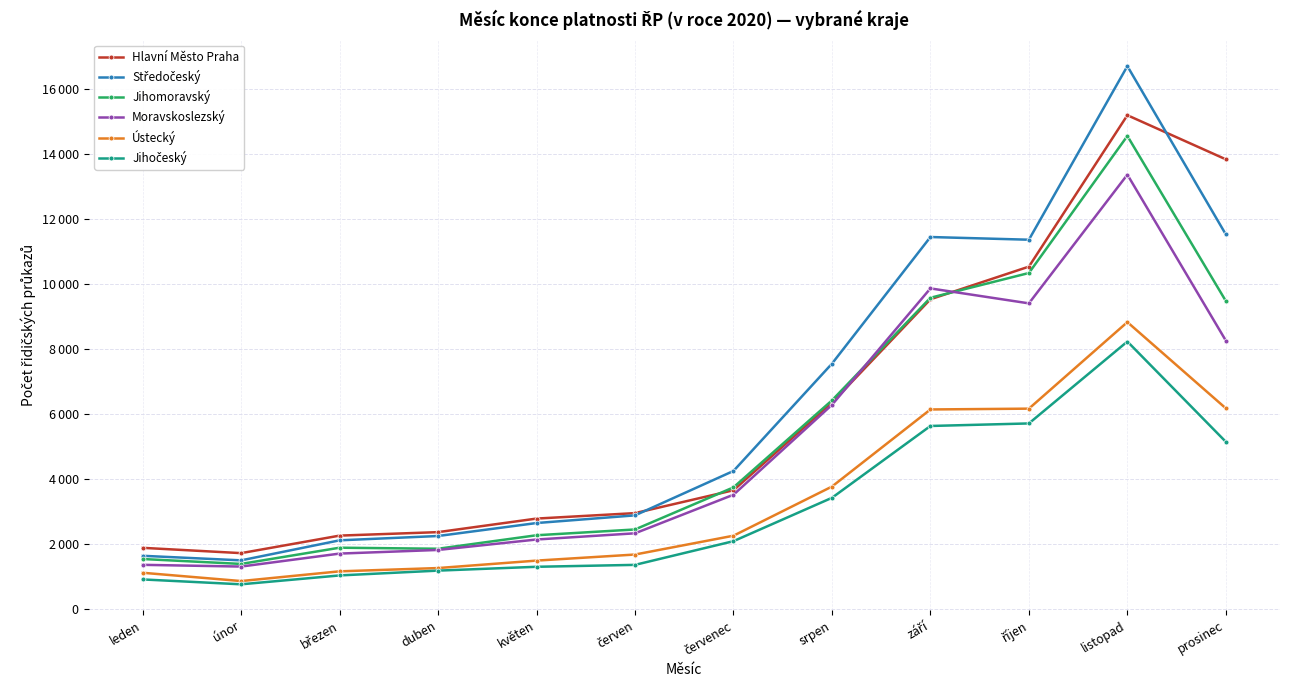

Does the chart have visible grid lines?

Yes